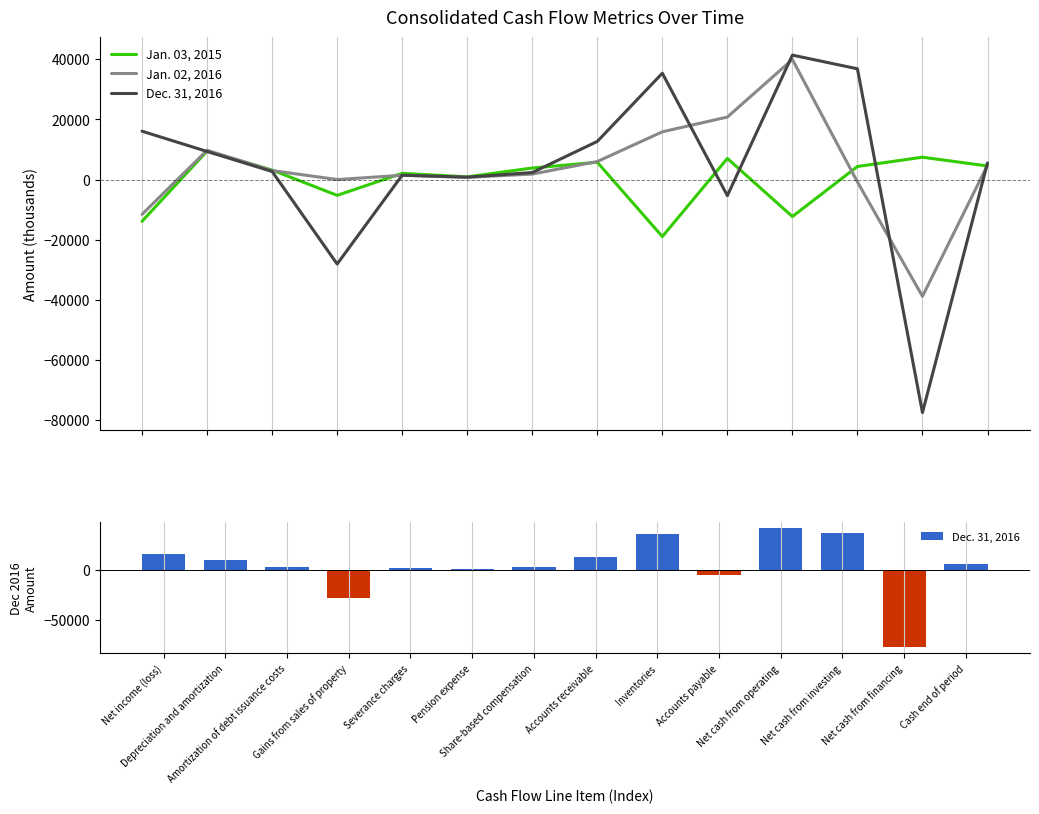

What is the sum of the Jan. 03, 2015 values at Cash end of period and Accounts receivable?

10282